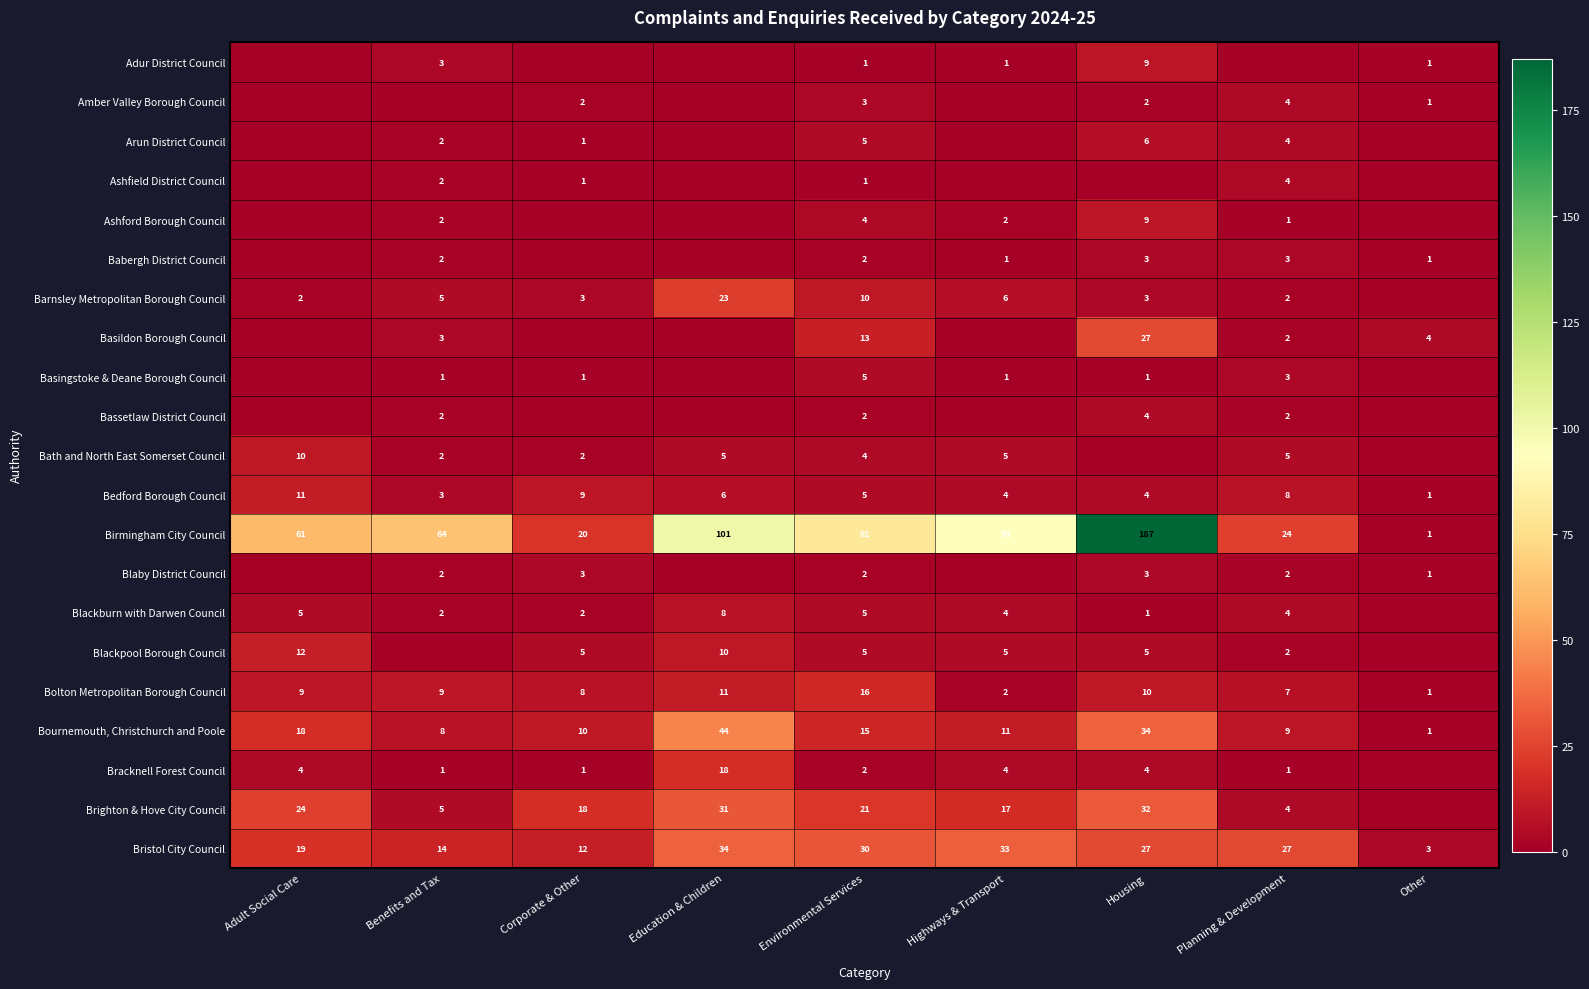

At how many categories does at least one series exceed 152?

1